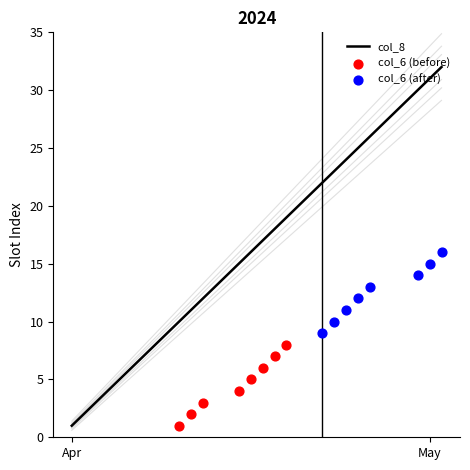

Approximately how many times larger is the value at 2024-04-11 compared to 2024-04-26?

0.4